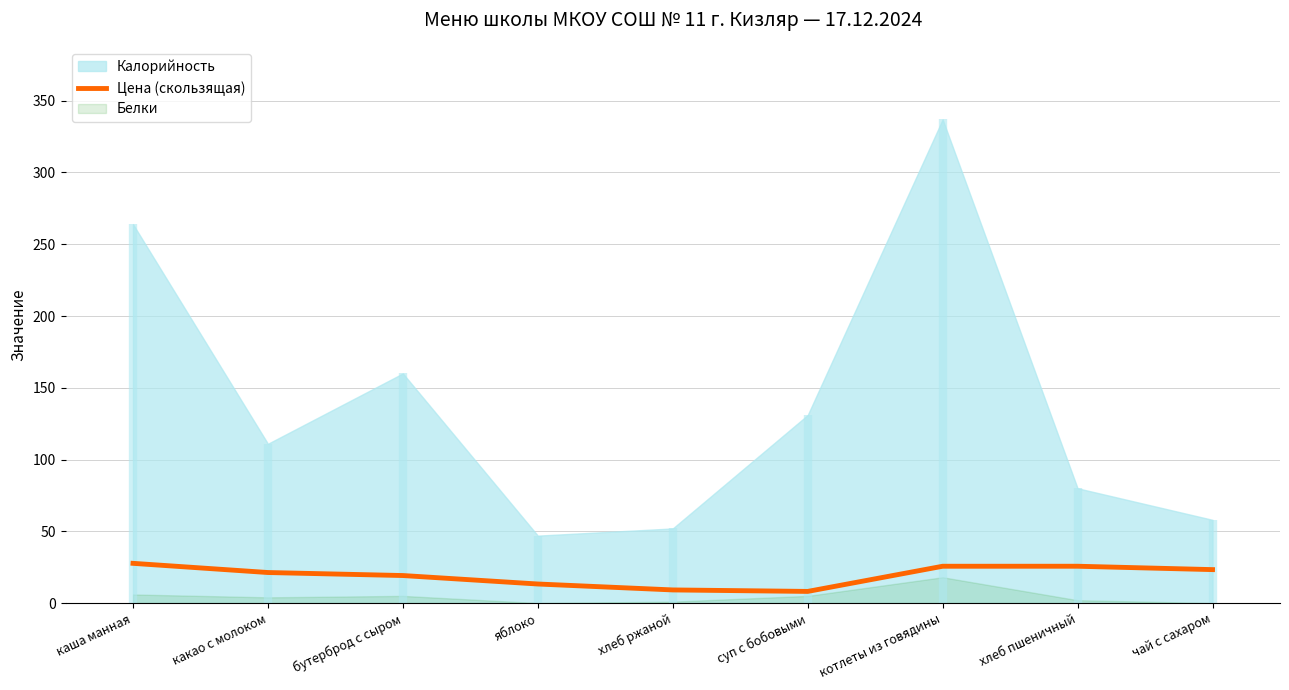

What is the difference between the maximum and minimum values?

19.6